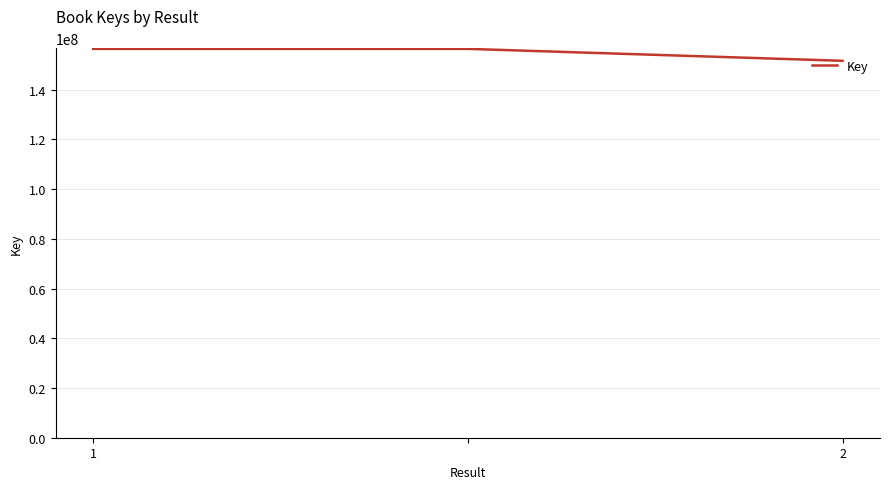

What is the sum of all values?

464517468